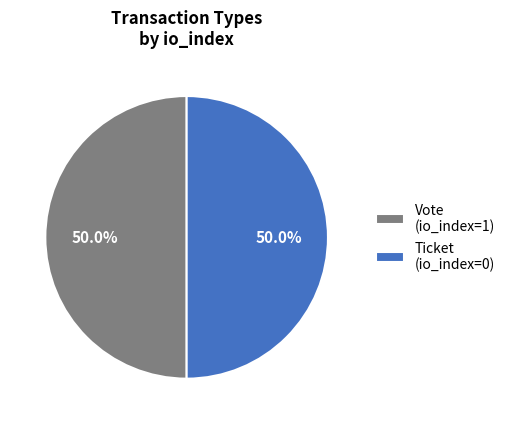

To the nearest percent, what is the difference between the largest and smallest slice percentages?

0%